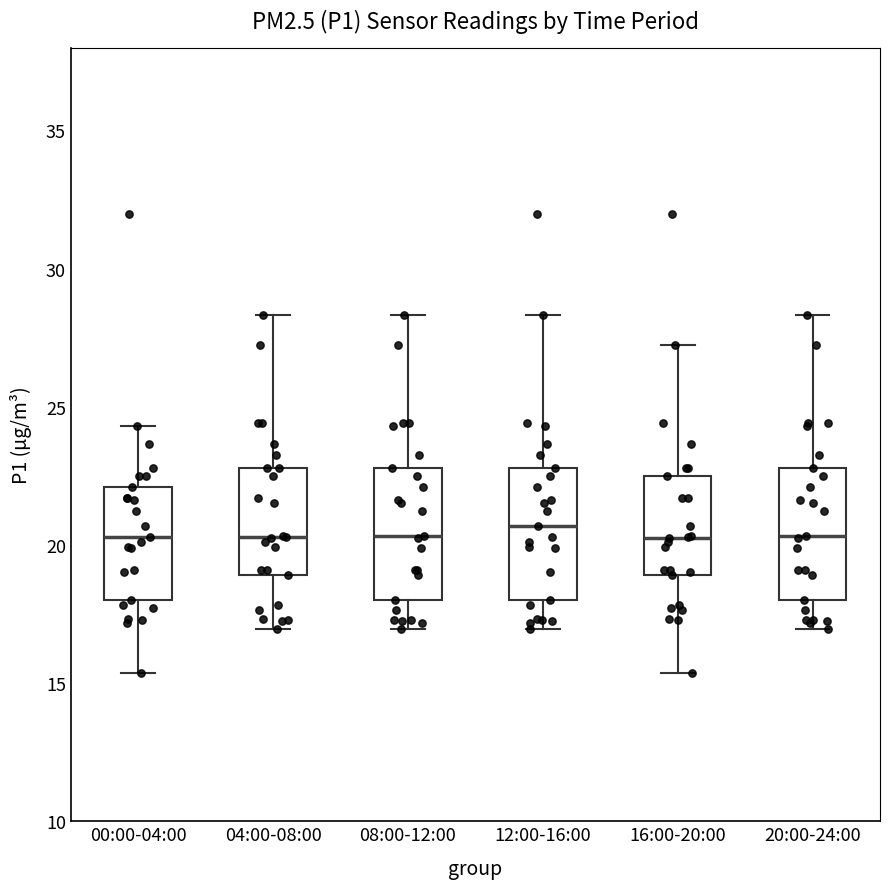

Reading left to right, read every box against the y-axis: the position of its median line, the range the box covers, and the ends of its whiskers. The values are not printed on the chart, so give them approximately, as read against the axis.

00:00-04:00: median 20.5, box 18.0 to 22.0, whiskers 15.5 to 24.5
04:00-08:00: median 20.5, box 19.0 to 23.0, whiskers 17.0 to 28.5
08:00-12:00: median 20.5, box 18.0 to 23.0, whiskers 17.0 to 28.5
12:00-16:00: median 20.5, box 18.0 to 23.0, whiskers 17.0 to 28.5
16:00-20:00: median 20.5, box 19.0 to 22.5, whiskers 15.5 to 27.5
20:00-24:00: median 20.5, box 18.0 to 23.0, whiskers 17.0 to 28.5